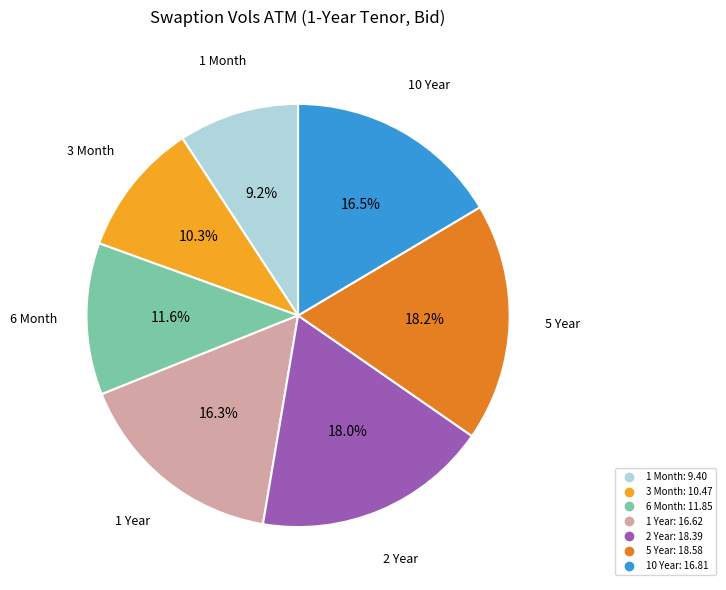

Which slice is the smallest?

1 Month